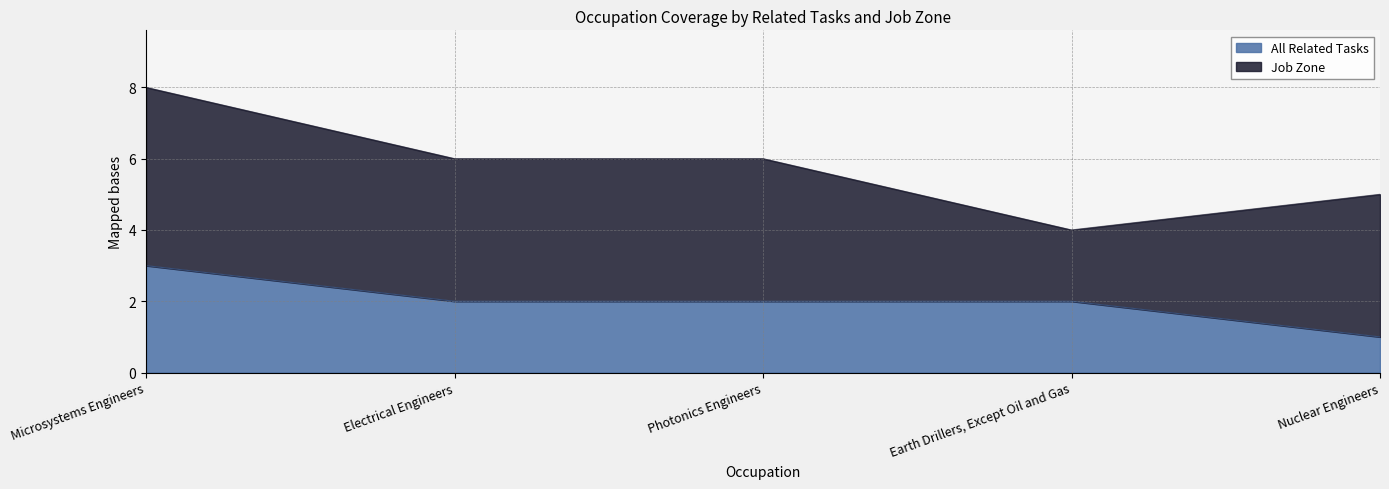

What position from the right is Electrical Engineers?

4